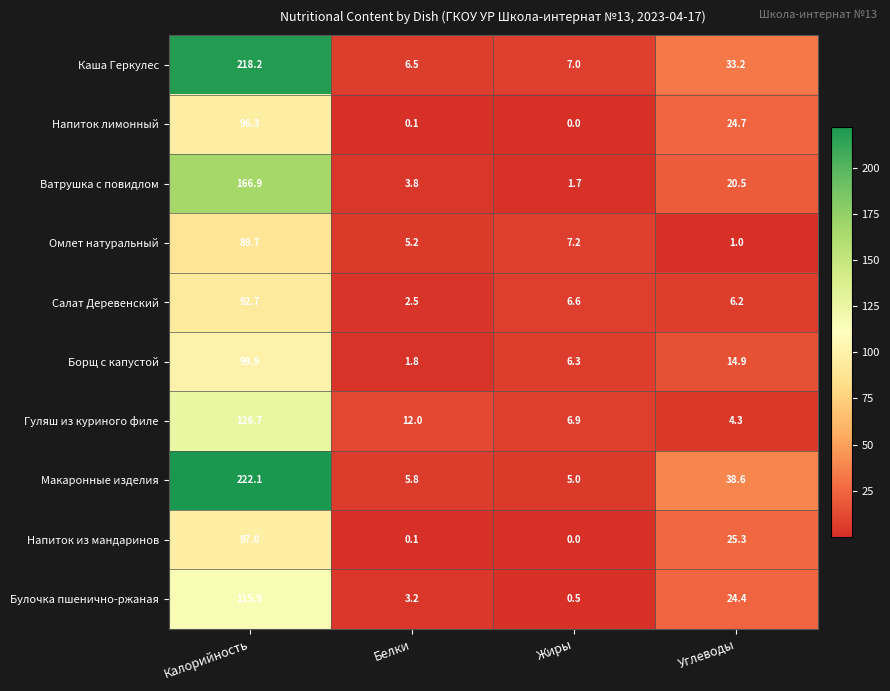

What is the difference between the maximum and minimum values in the Ватрушка с повидлом series?

165.2